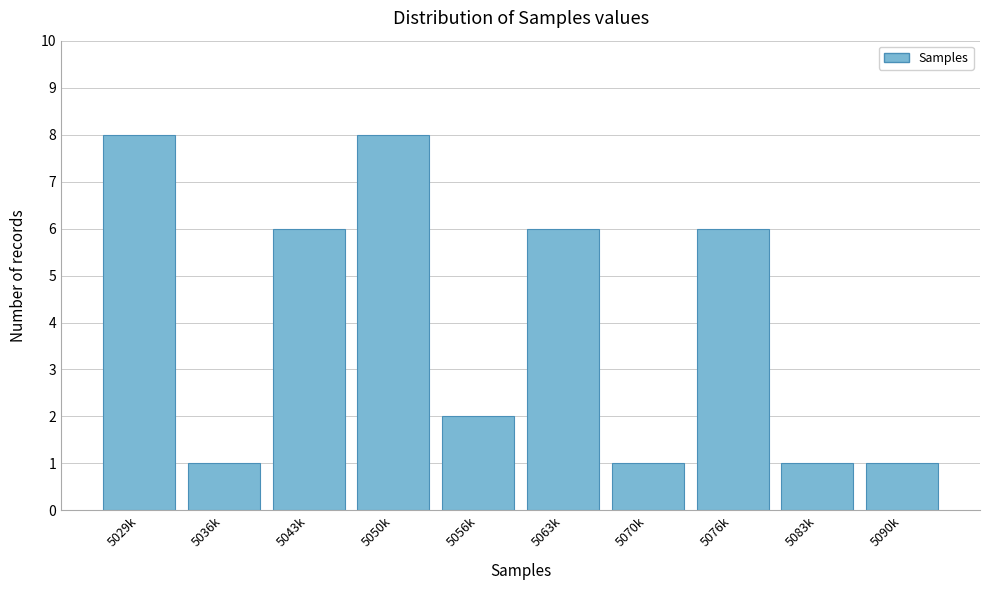

Reading right to left, extract all data points from this chart.

5090k=1	5083k=1	5076k=6	5070k=1	5063k=6	5056k=2	5050k=8	5043k=6	5036k=1	5029k=8